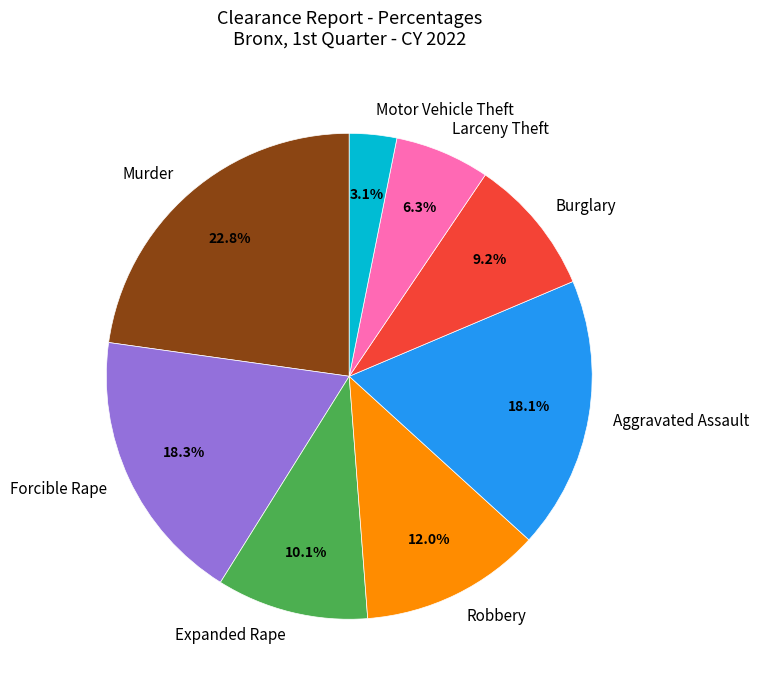

True or false: Murder accounts for 23% of the total.

True